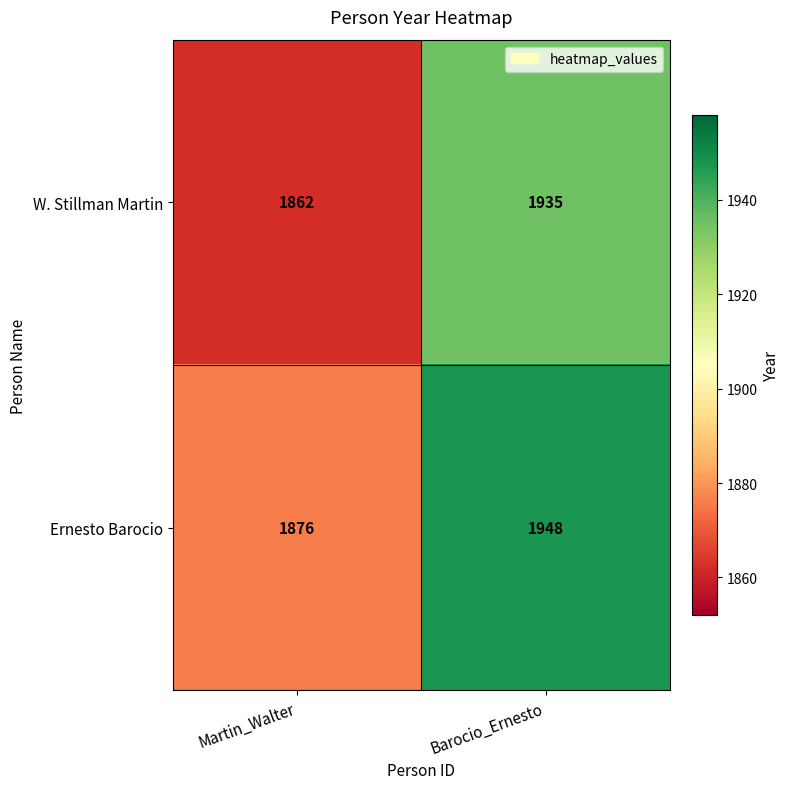

Which series has the widest spread of values?

W. Stillman Martin